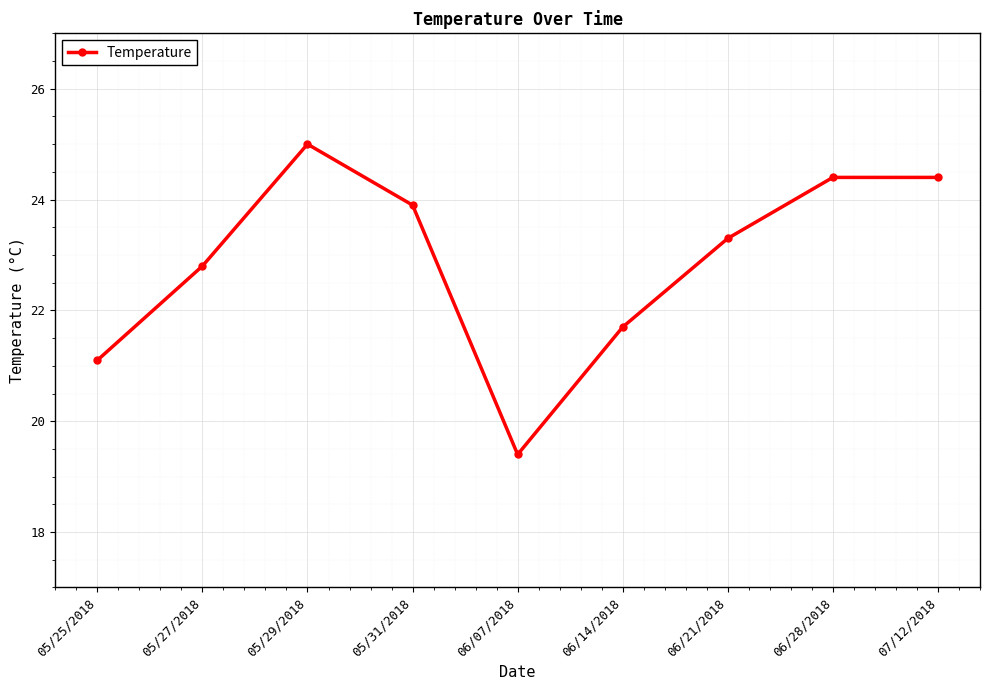

How many data points are less than 23?

4